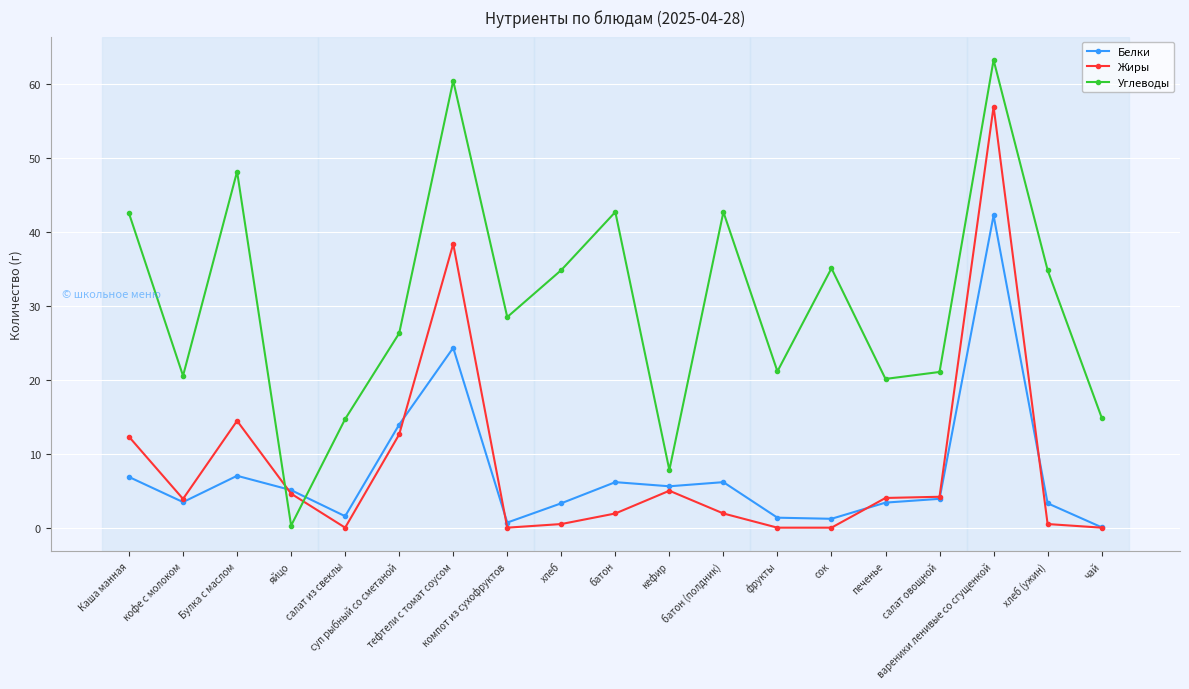

How many lines are shown in the chart?

3